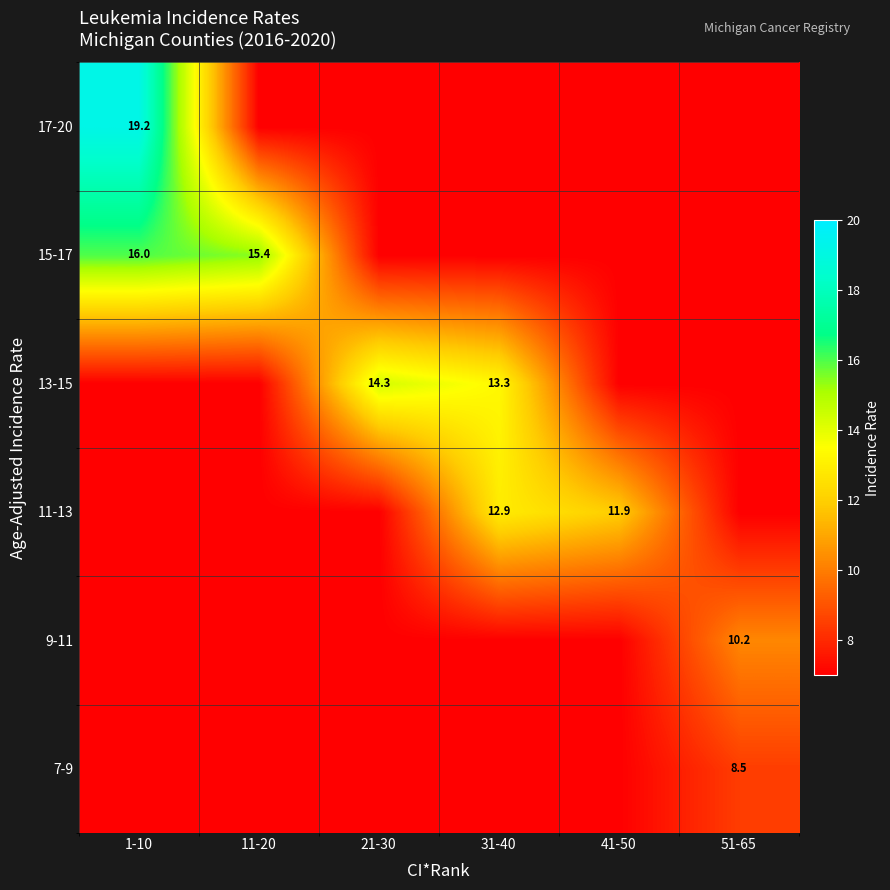

How many categories are shown in the chart?

6